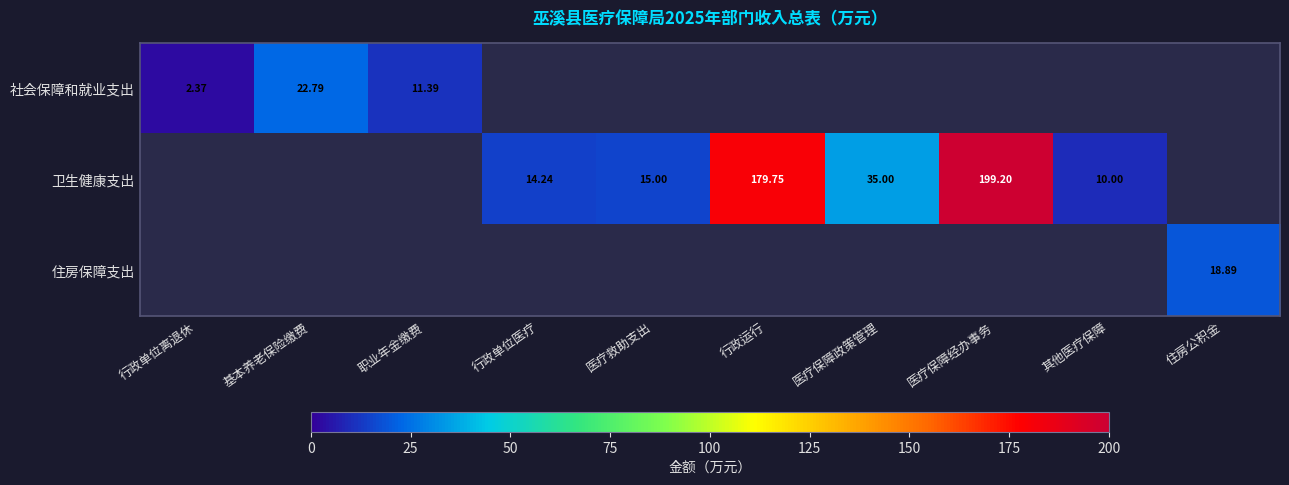

At how many categories does at least one series exceed 111?

2